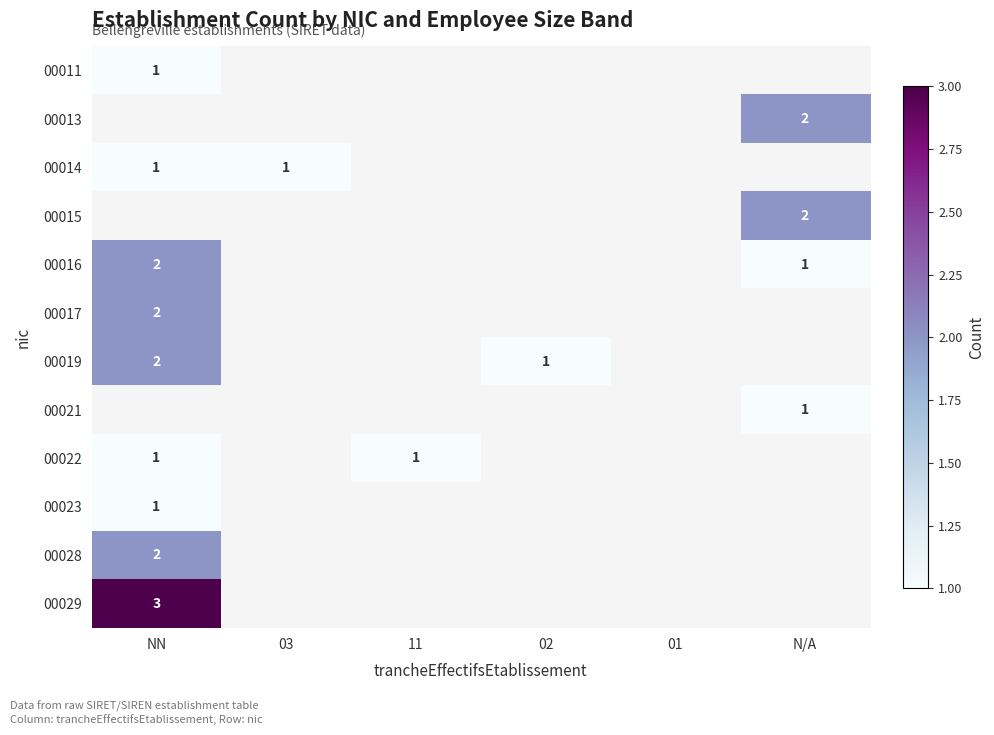

How many categories are shown in the chart?

6